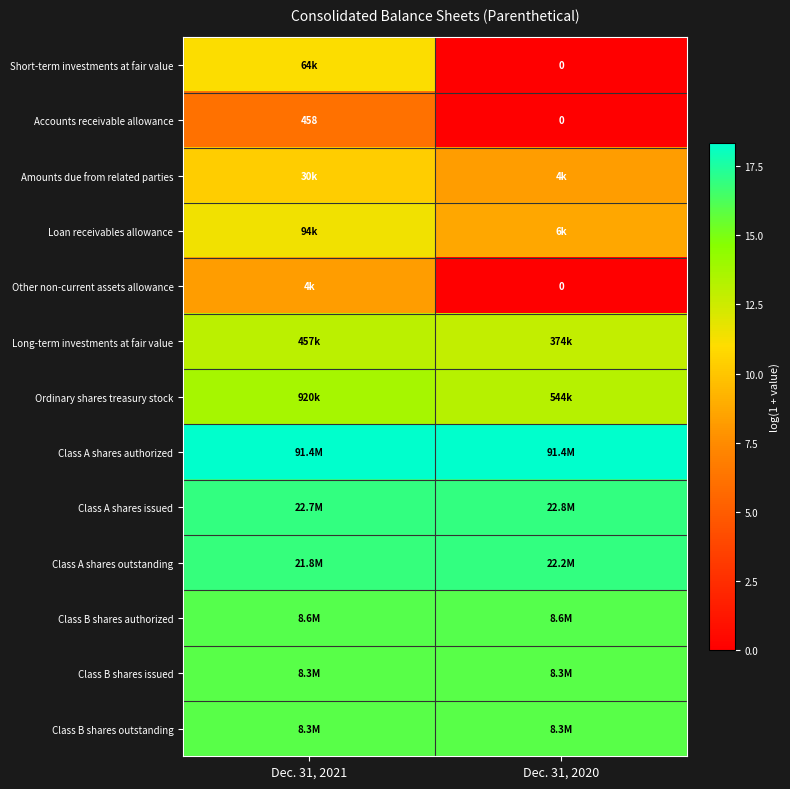

Rank the categories by Long-term investments at fair value value from lowest to highest.

Dec. 31, 2020, Dec. 31, 2021